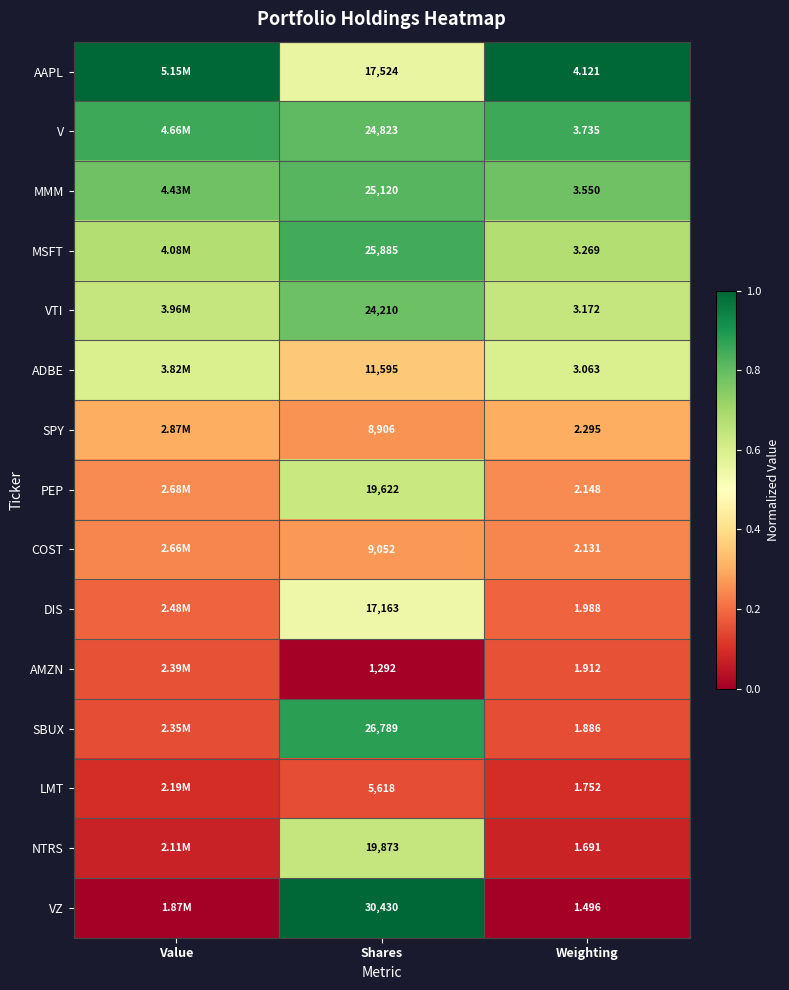

Is the value of AMZN at Weighting greater than the value of PEP at Weighting?

No